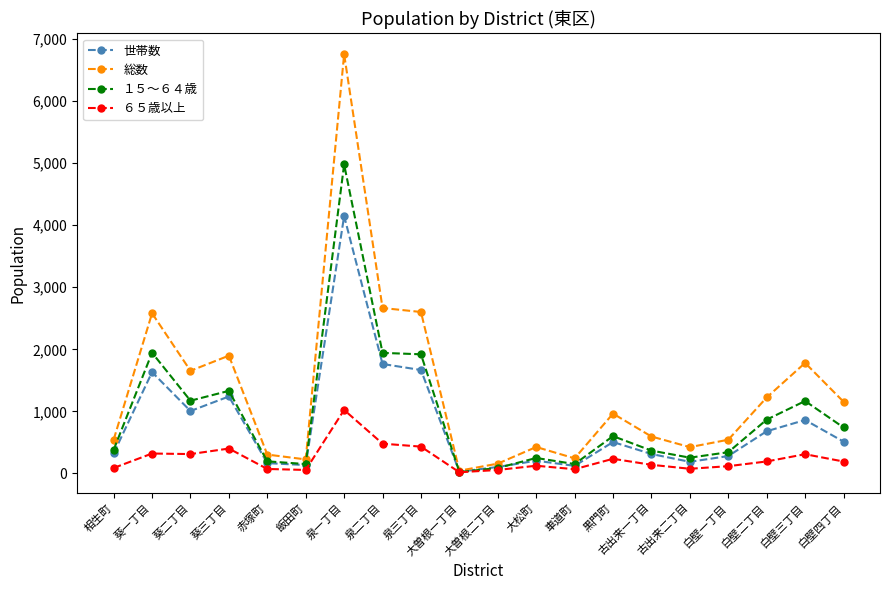

True or false: ６５歳以上 has more than 1 points higher than both neighbors.

True